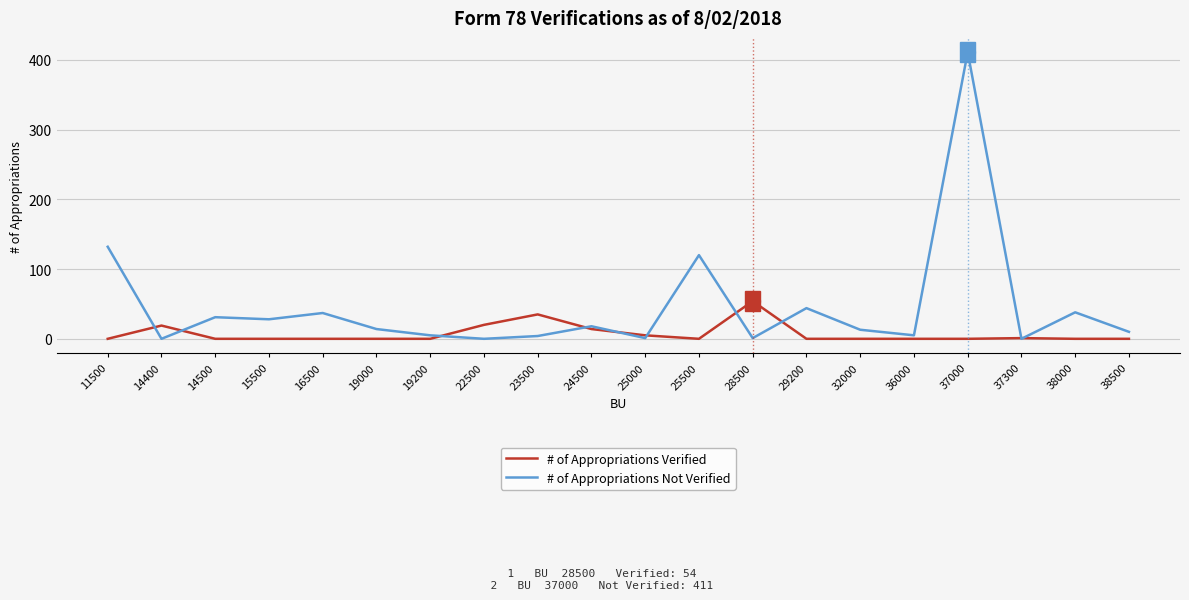

The value of # of Appropriations Verified at 28500 is 54. True or false?

True